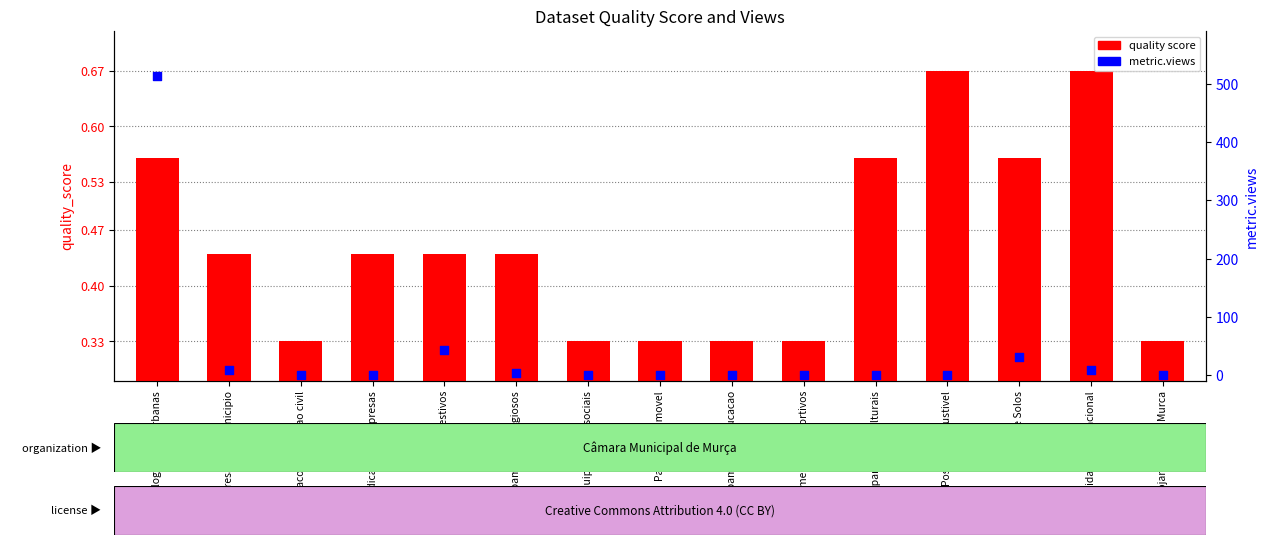

Which series has the largest Y range (max minus min)?

metric.views